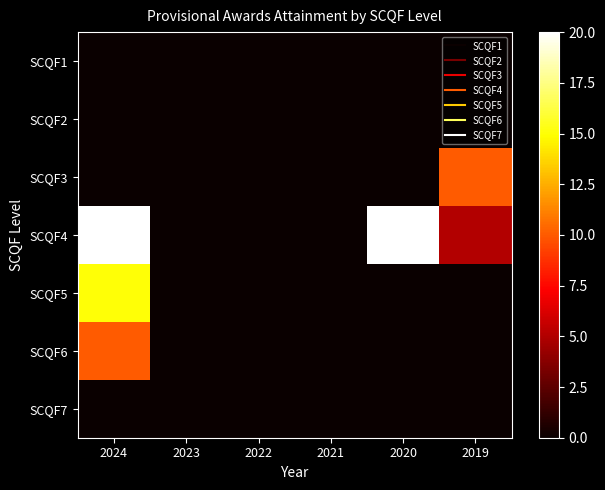

Reading left to right, extract all data points from this chart.

SCQF1: 2024=0	2023=0	2022=0	2021=0	2020=0	2019=0
SCQF2: 2024=0	2023=0	2022=0	2021=0	2020=0	2019=0
SCQF3: 2024=0	2023=0	2022=0	2021=0	2020=0	2019=10
SCQF4: 2024=20	2023=0	2022=0	2021=0	2020=20	2019=5
SCQF5: 2024=15	2023=0	2022=0	2021=0	2020=0	2019=0
SCQF6: 2024=10	2023=0	2022=0	2021=0	2020=0	2019=0
SCQF7: 2024=0	2023=0	2022=0	2021=0	2020=0	2019=0